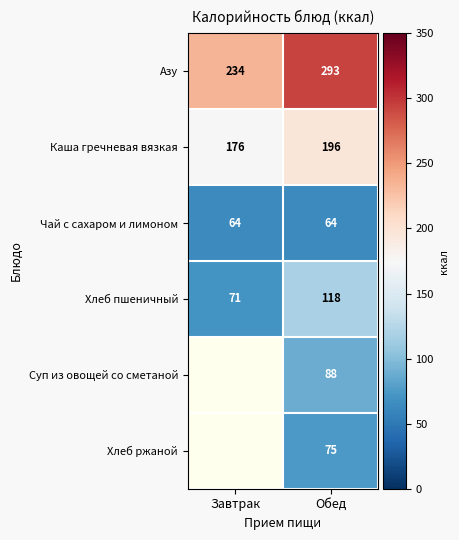

True or false: Азу has a value of 131.2 at Завтрак.

False